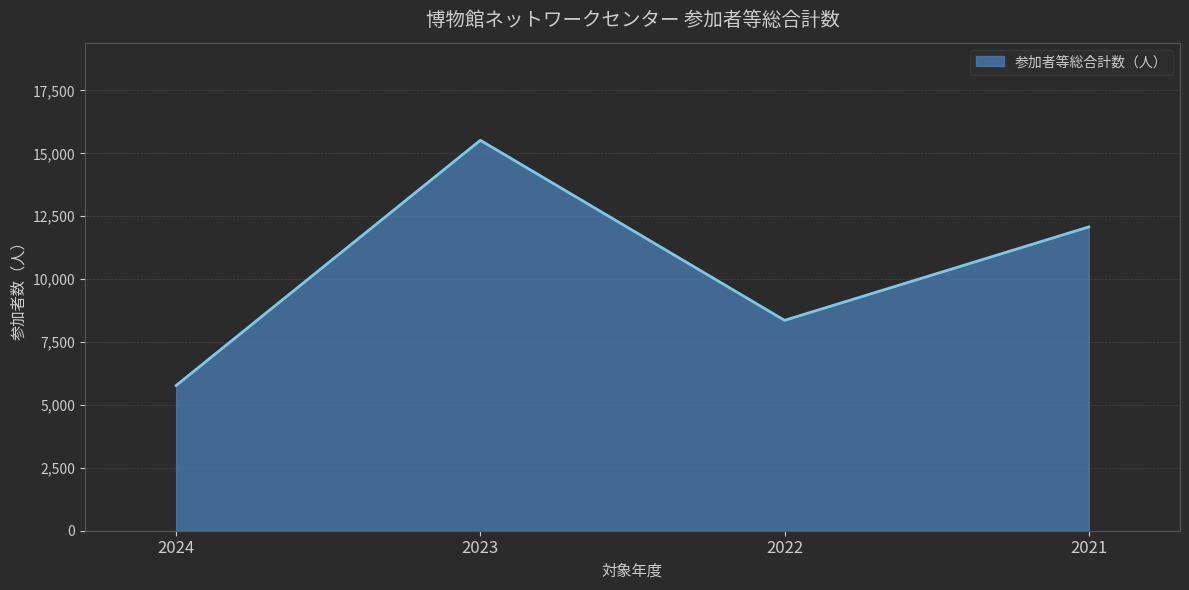

What is the difference between the maximum and minimum values?

9746